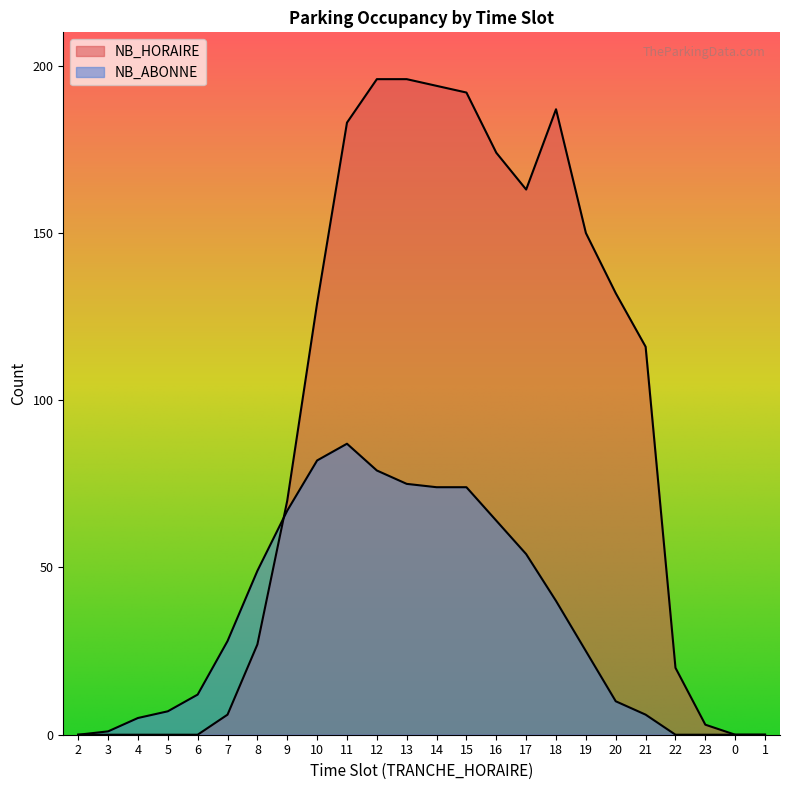

Is it true that NB_ABONNE equals 54 at 17?

True